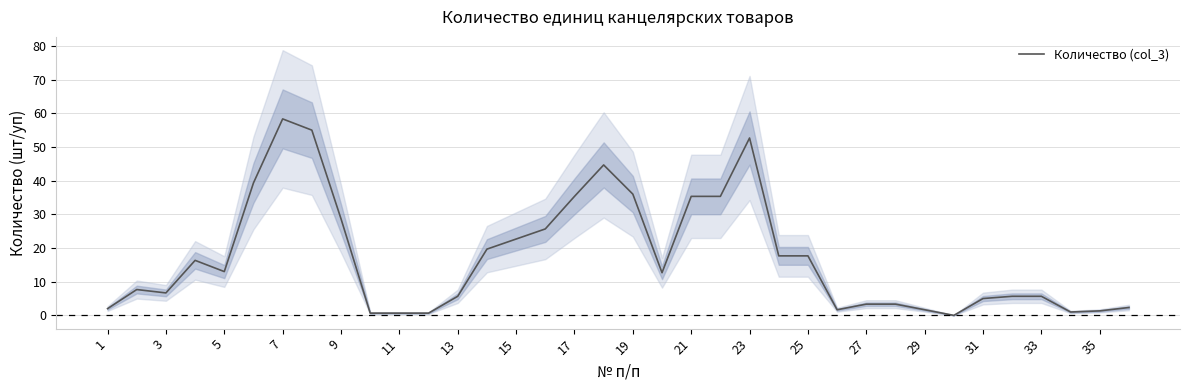

What is the average value?

17.2